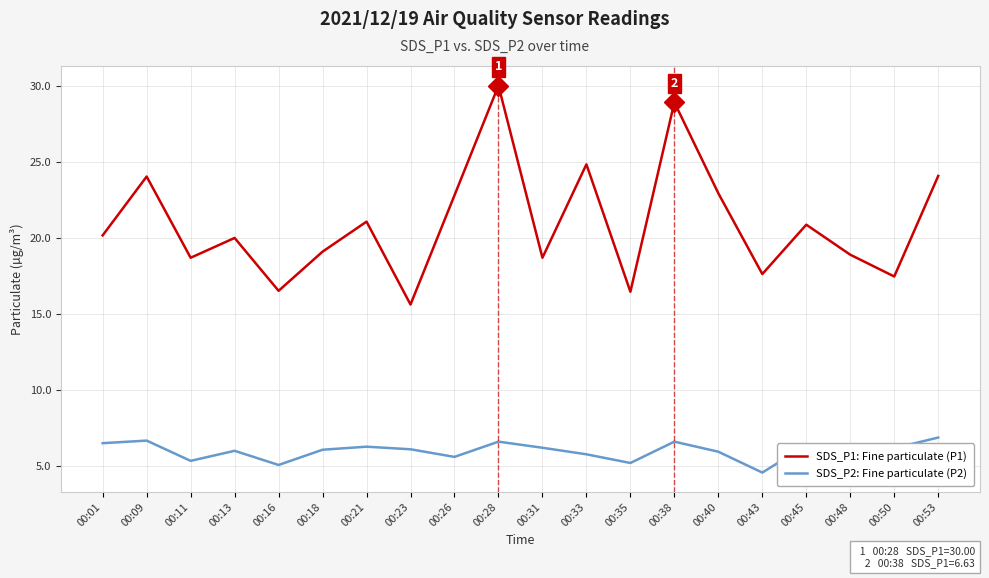

What is the difference between the maximum and minimum values in the SDS_P1: Fine particulate (P1) series?

14.4